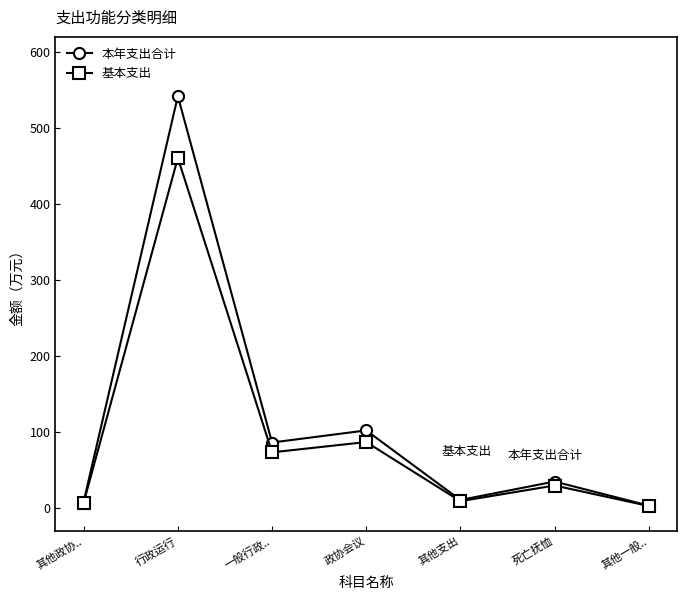

How many lines are shown in the chart?

2